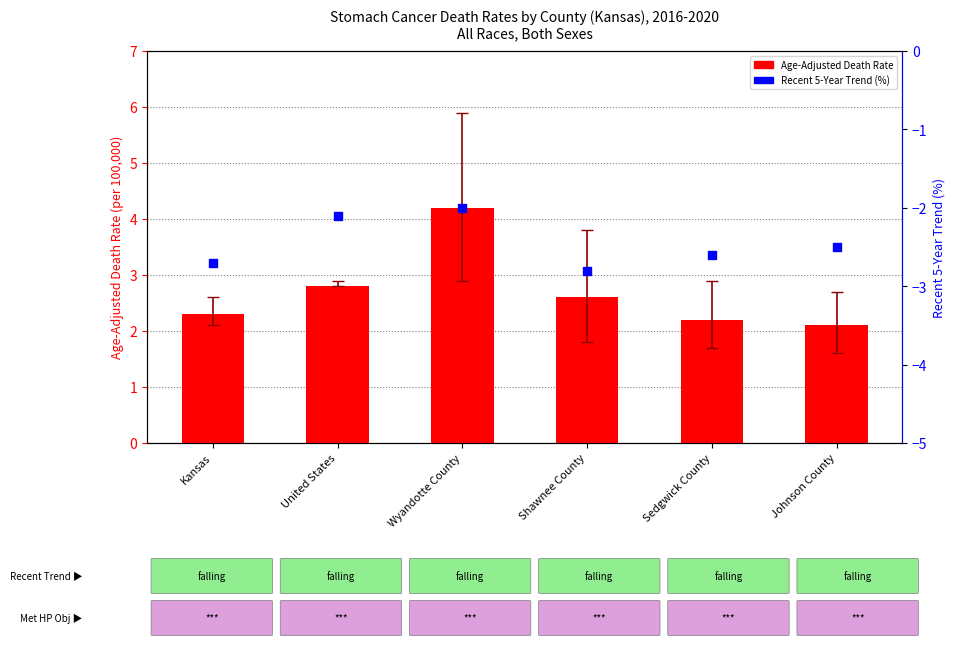

At how many categories does at least one series exceed 0?

6